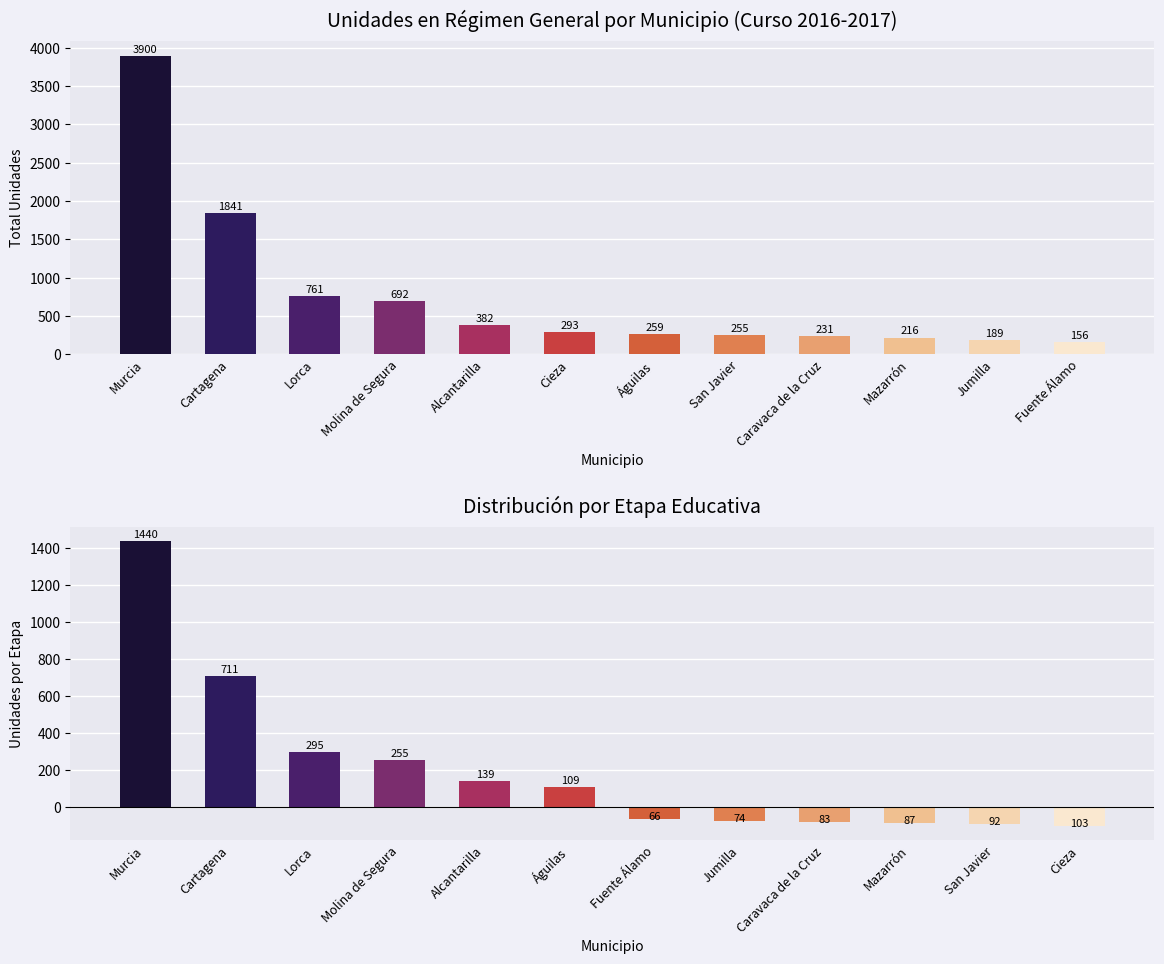

The Régimen General series shows 624 at Cartagena. True or false?

False